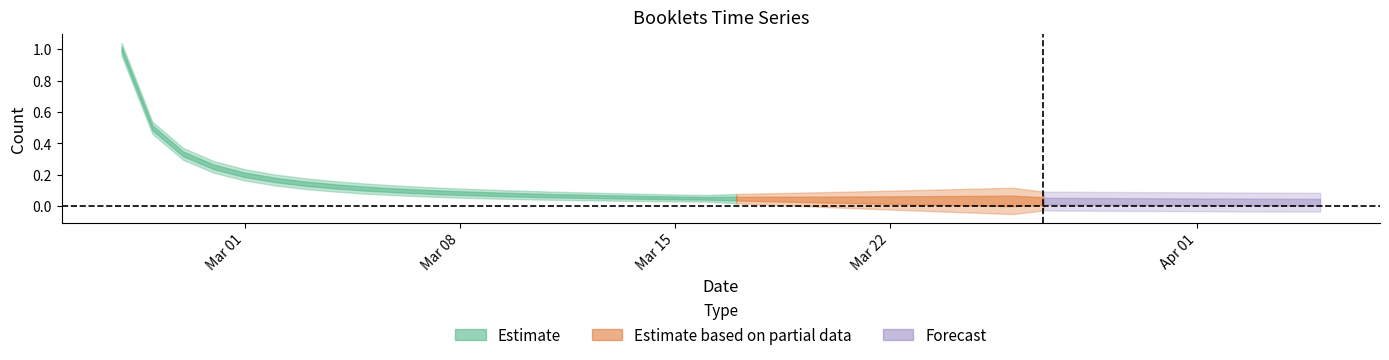

List the labels in order of value, largest first.

2019-02-25, 2019-02-26, 2019-02-27, 2019-02-28, 2019-03-01, 2019-03-02, 2019-03-03, 2019-03-04, 2019-03-05, 2019-03-06, 2019-03-07, 2019-03-08, 2019-03-09, 2019-03-10, 2019-03-11, 2019-03-12, 2019-03-13, 2019-03-14, 2019-03-15, 2019-03-16, 2019-03-17, 2019-03-18, 2019-03-19, 2019-03-20, 2019-03-21, 2019-03-22, 2019-03-23, 2019-03-24, 2019-03-25, 2019-03-26, 2019-03-27, 2019-03-28, 2019-03-29, 2019-03-30, 2019-03-31, 2019-04-01, 2019-04-02, 2019-04-03, 2019-04-04, 2019-04-05